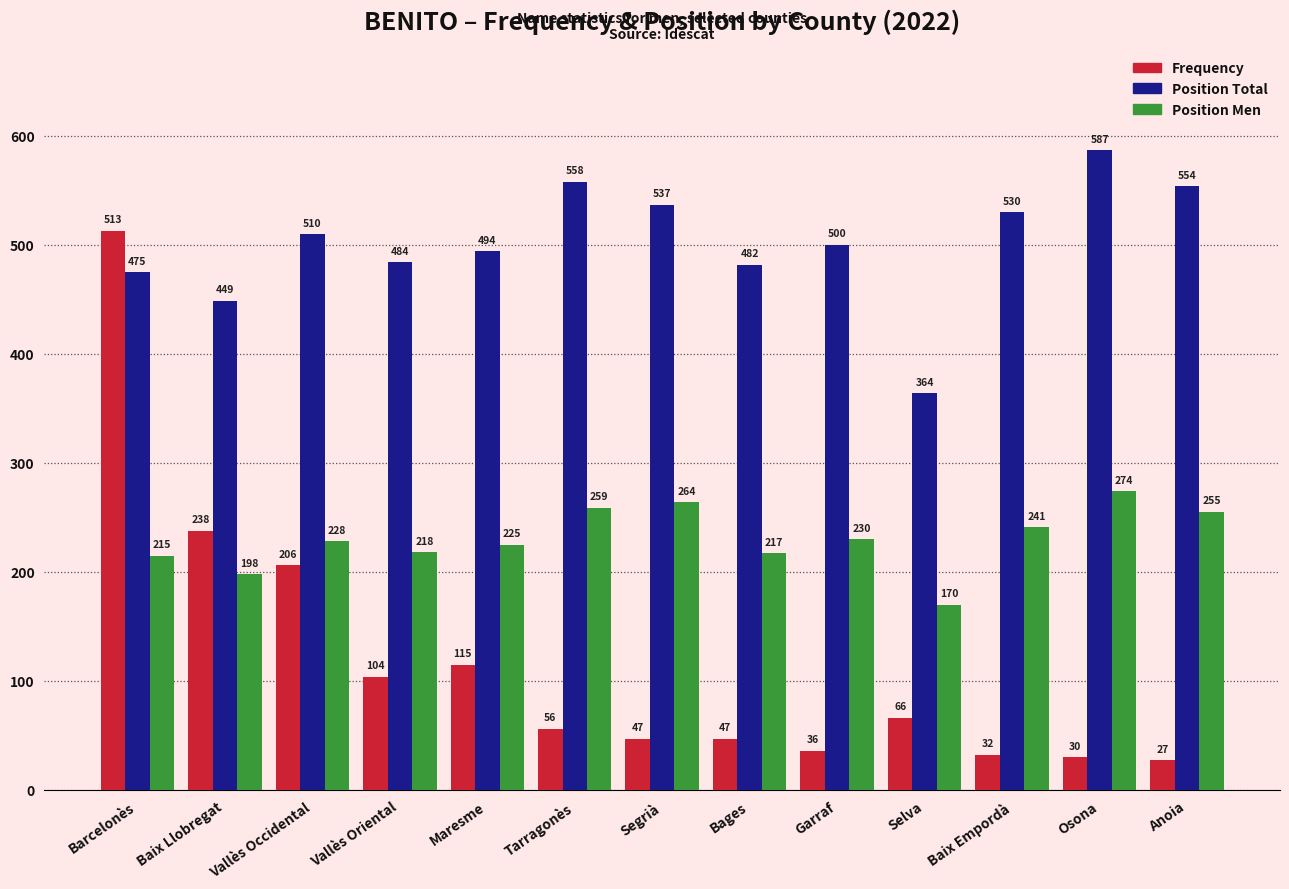

At how many categories does at least one series exceed 218?

13